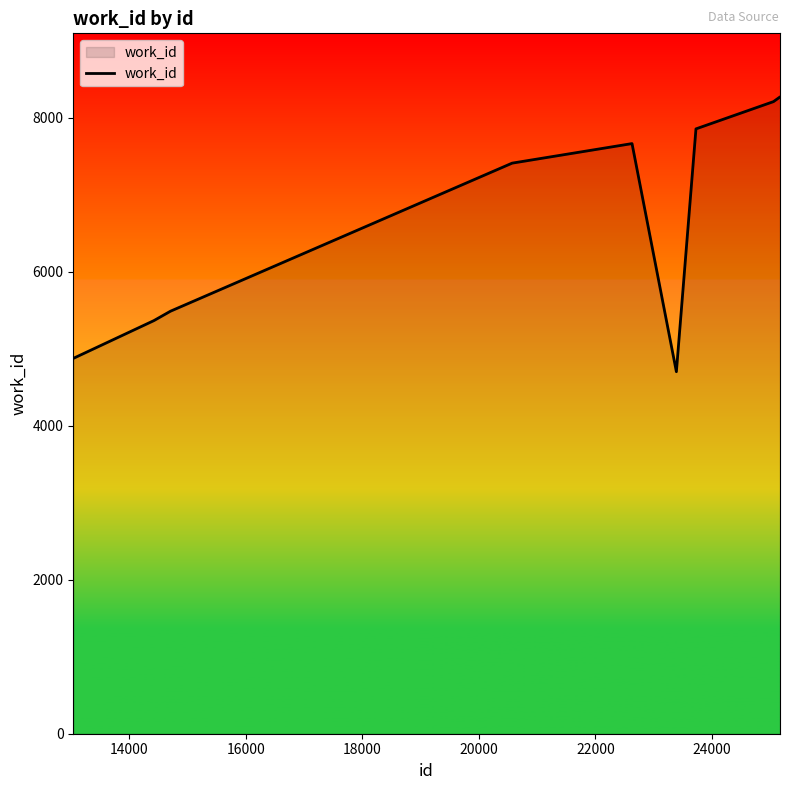

What is the difference between the maximum and second lowest values?

3395